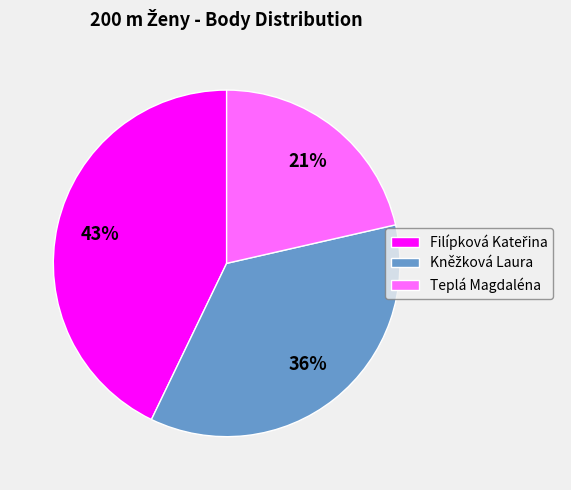

To the nearest percent, what is the average slice percentage?

33%